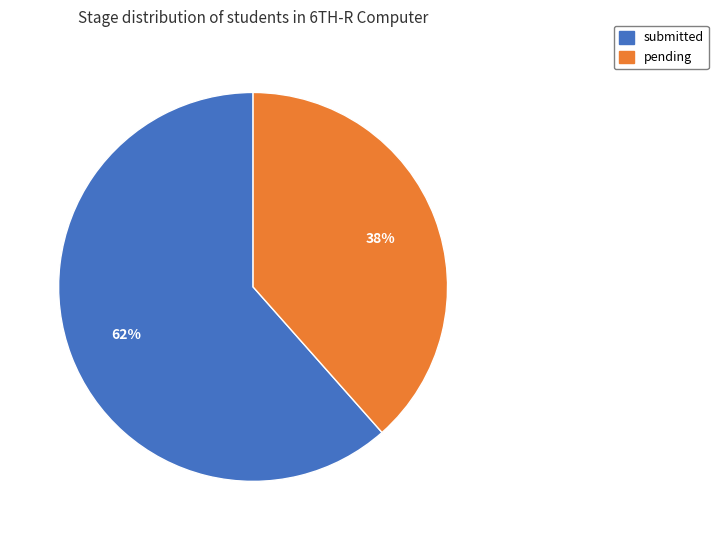

Rank the categories by value from lowest to highest.

pending, submitted